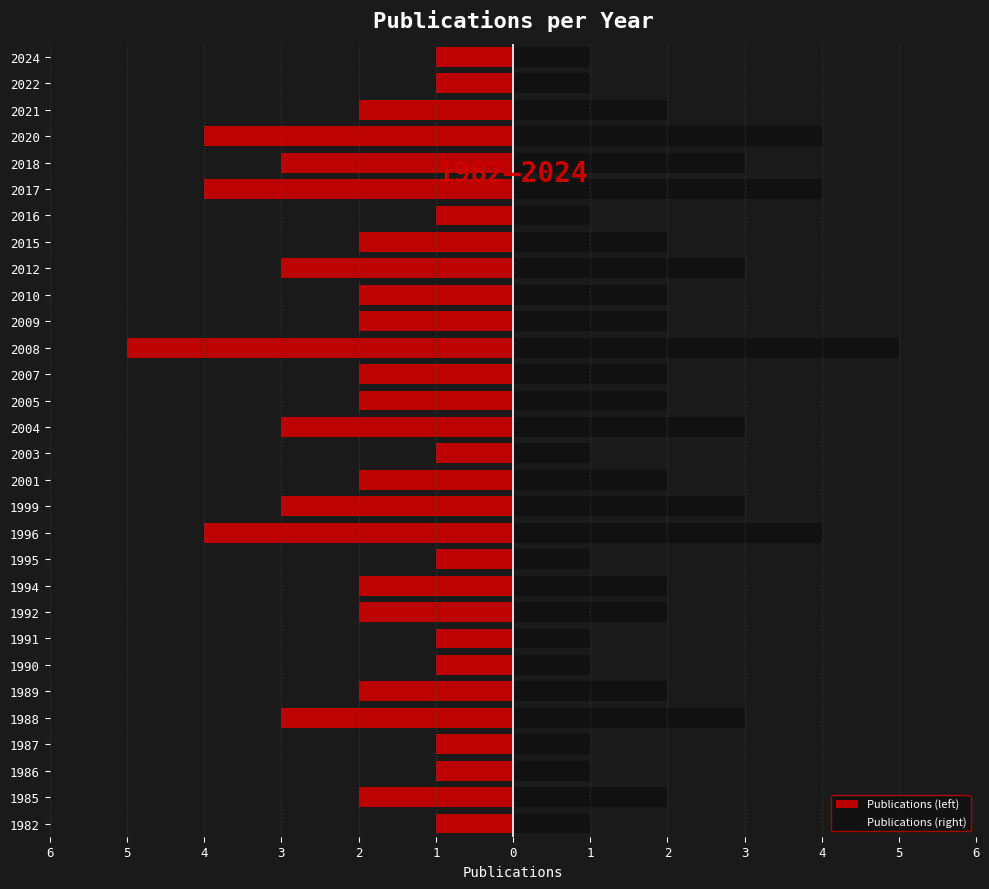

What is the difference between the maximum and minimum values in the Publications (left) series?

4